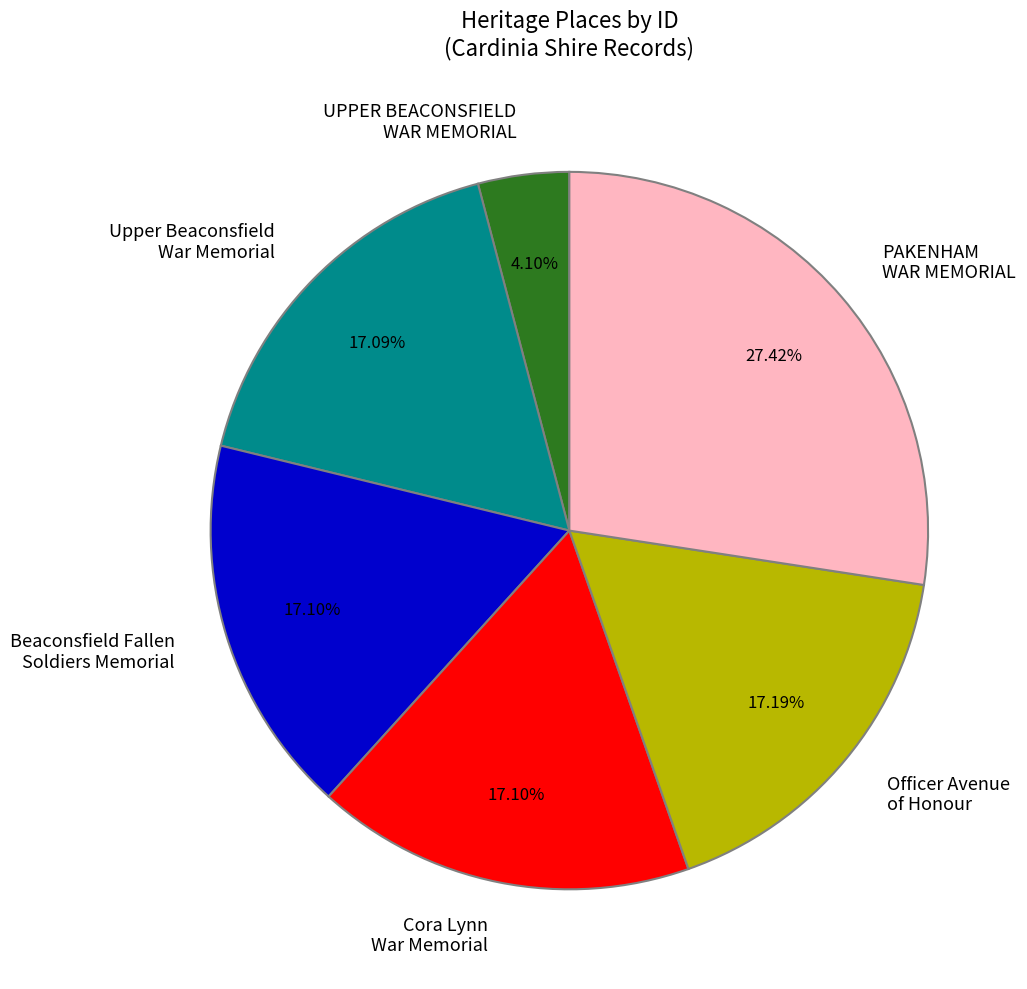

Which slice is the smallest?

UPPER BEACONSFIELD WAR MEMORIAL